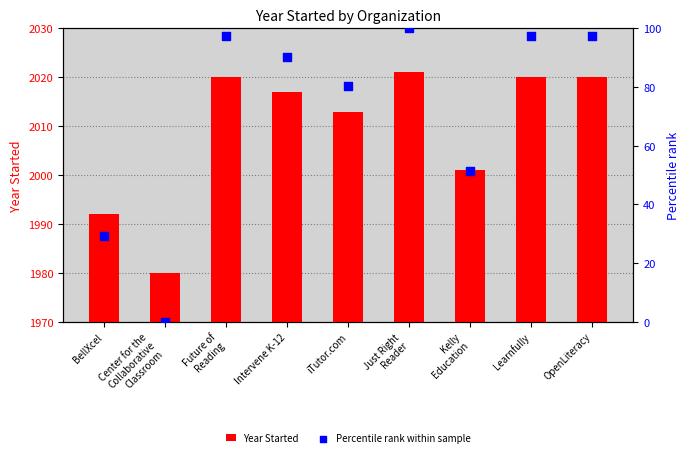

Is the value of Percentile rank within sample at Learnfully greater than the value of Year Started at Center for the
Collaborative
Classroom?

No